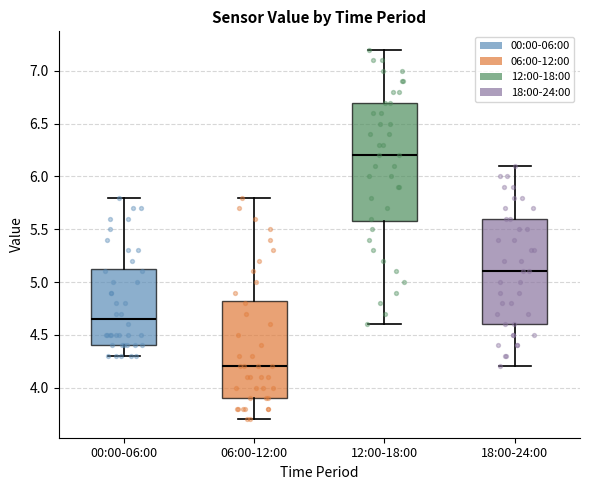

Reading left to right, read every box against the y-axis: the position of its median line, the range the box covers, and the ends of its whiskers. The values are not printed on the chart, so give them approximately, as read against the axis.

00:00-06:00: median 4.65, box 4.40 to 5.15, whiskers 4.30 to 5.80
06:00-12:00: median 4.20, box 3.90 to 4.85, whiskers 3.70 to 5.80
12:00-18:00: median 6.20, box 5.60 to 6.70, whiskers 4.60 to 7.20
18:00-24:00: median 5.10, box 4.60 to 5.60, whiskers 4.20 to 6.10